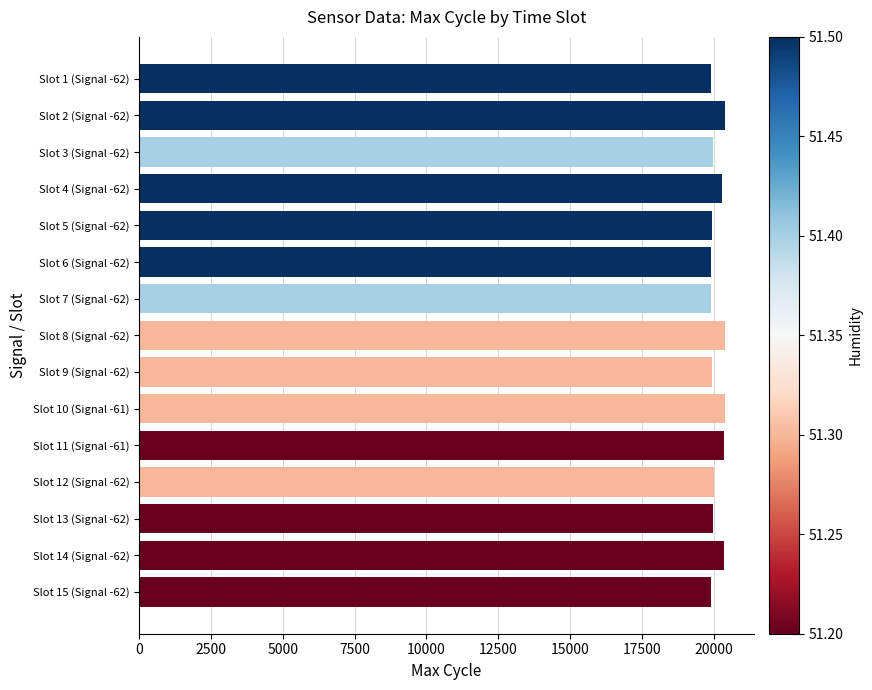

What is the average value?

20114